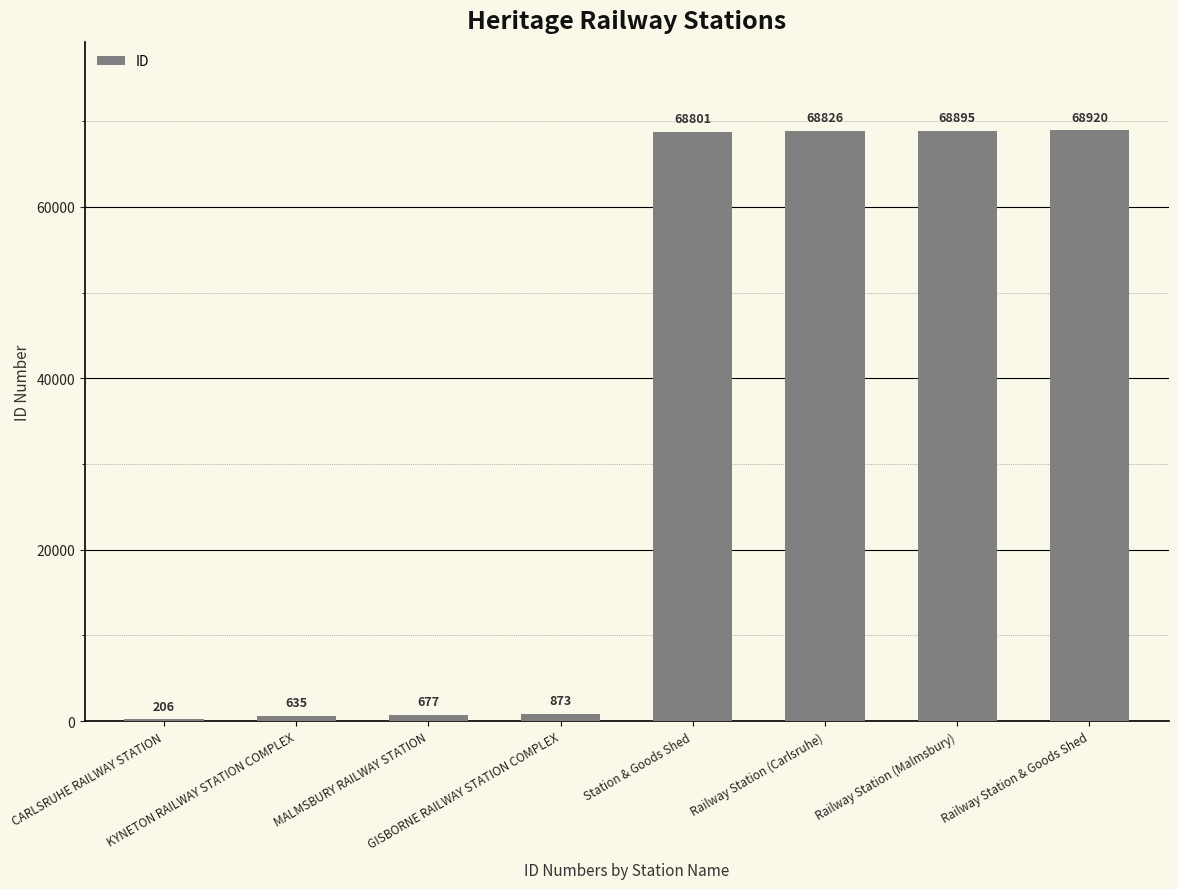

The value at Station & Goods Shed is 97046. True or false?

False